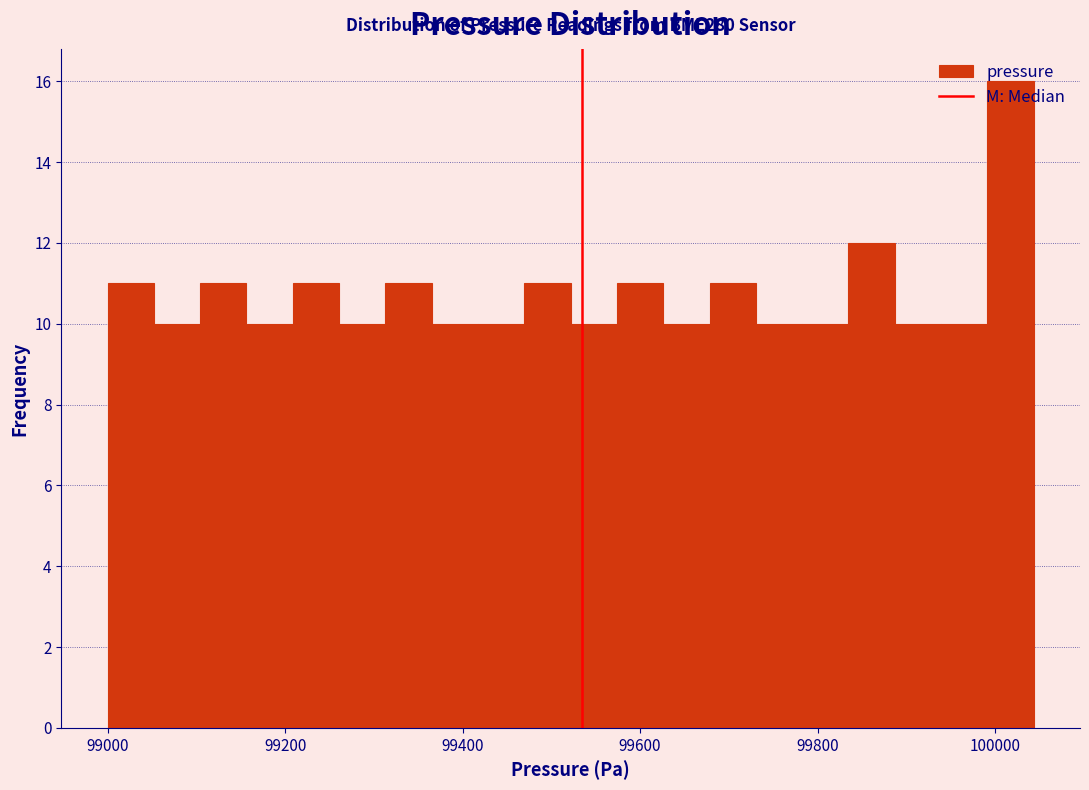

Around what value on the x-axis is the tallest bar? Give the approximate position of its centre, as read against the axis.

100020